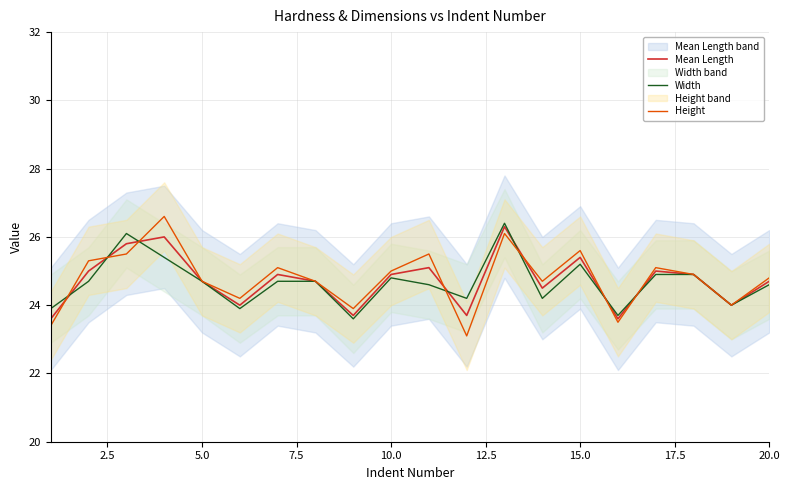

Reading left to right, transcribe all the data shown in this chart.

Mean Length: 23.6	25.0	25.8	26.0	24.7	24.0	24.9	24.7	23.7	24.9	25.1	23.7	26.3	24.5	25.4	23.6	25.0	24.9	24.0	24.7
Width: 23.9	24.7	26.1	25.4	24.7	23.9	24.7	24.7	23.6	24.8	24.6	24.2	26.4	24.2	25.2	23.7	24.9	24.9	24.0	24.6
Height: 23.4	25.3	25.5	26.6	24.7	24.2	25.1	24.7	23.9	25.0	25.5	23.1	26.1	24.7	25.6	23.5	25.1	24.9	24.0	24.8